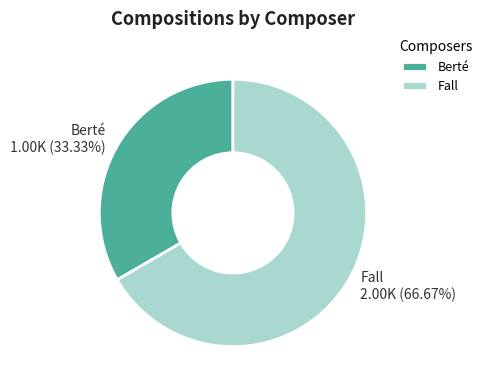

The Berté slice represents 44% of the pie. True or false?

False